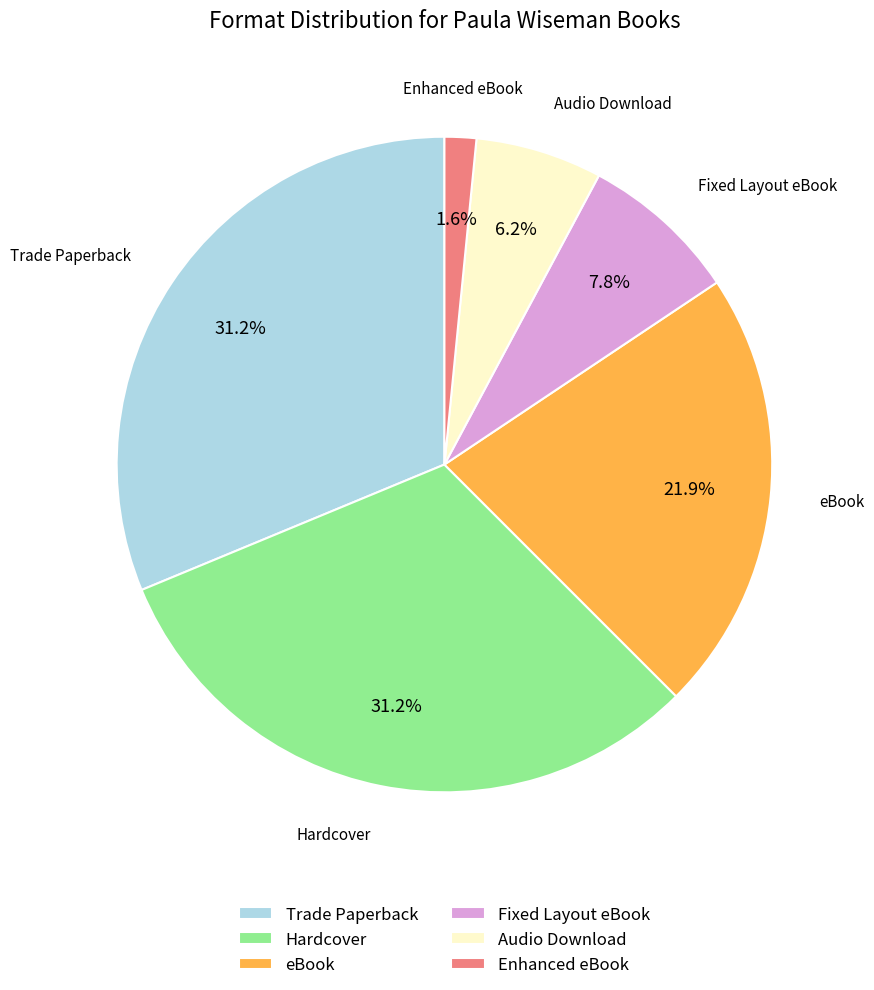

Count the number of slices in the pie.

6